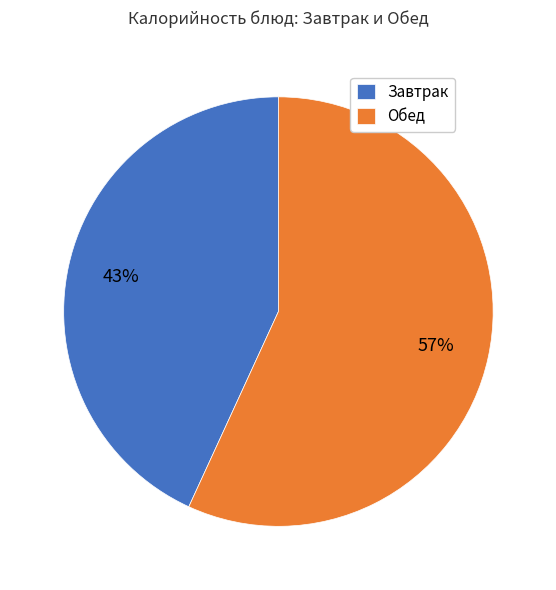

What percentage is the Завтрак slice, to the nearest percent?

43%